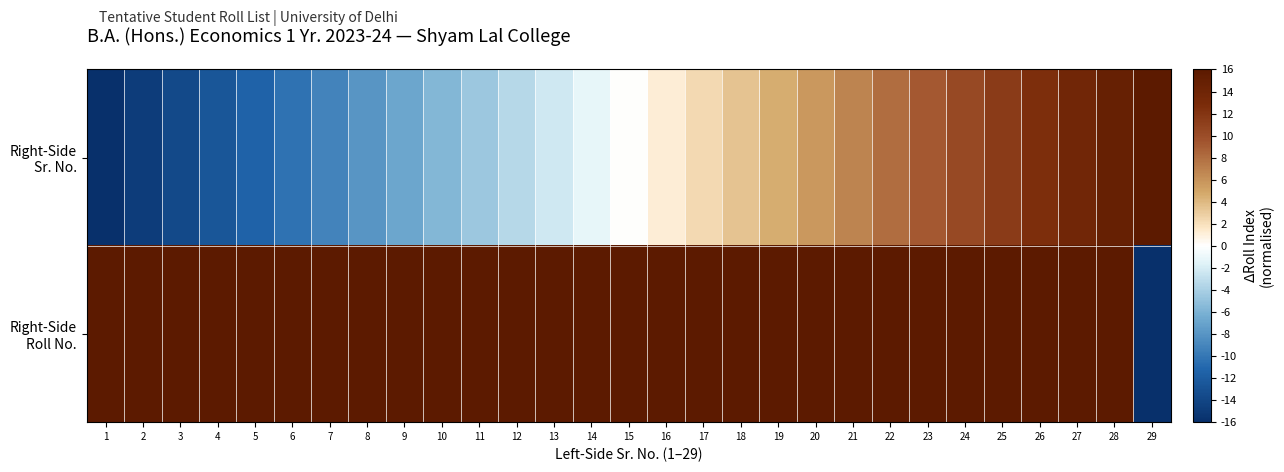

Which label corresponds to the smallest value in the chart?

1